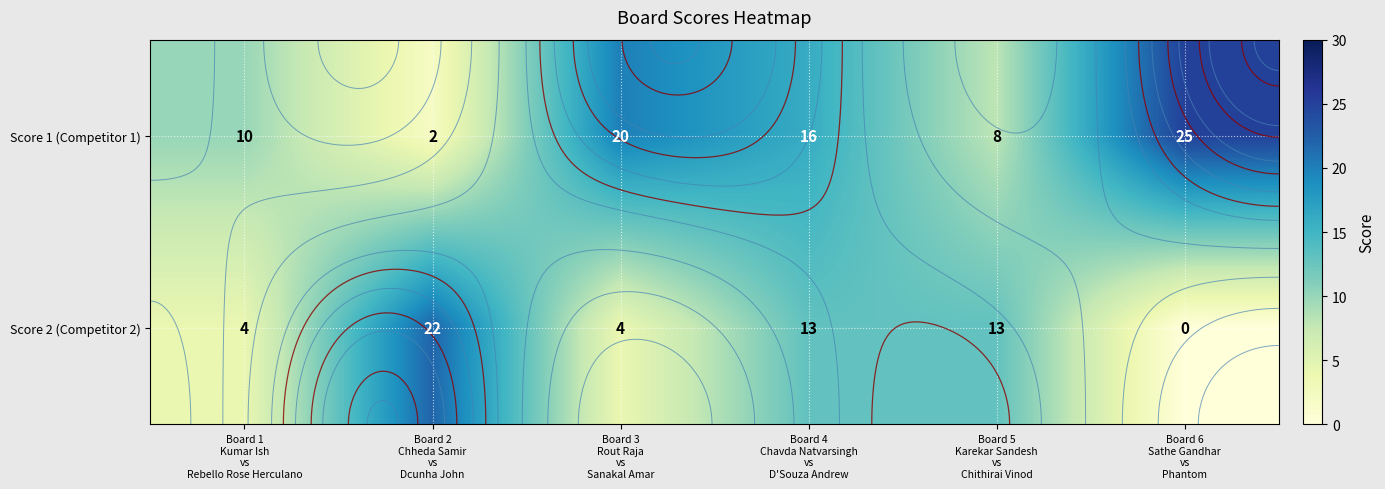

Rank the series at Board 5 Karekar Sandesh vs Chithirai Vinod from lowest to highest value.

Score 1 (Competitor 1), Score 2 (Competitor 2)